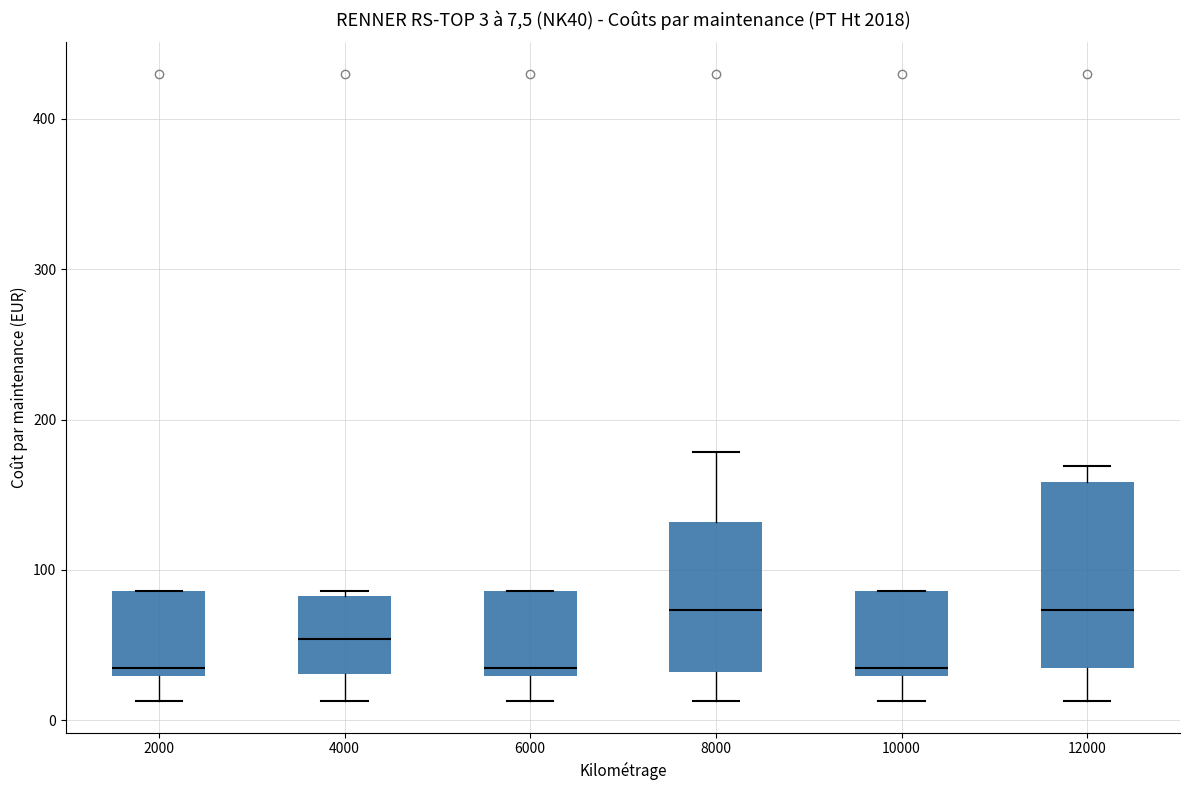

Which box is the tallest, from its lower edge to its upper edge?

12000